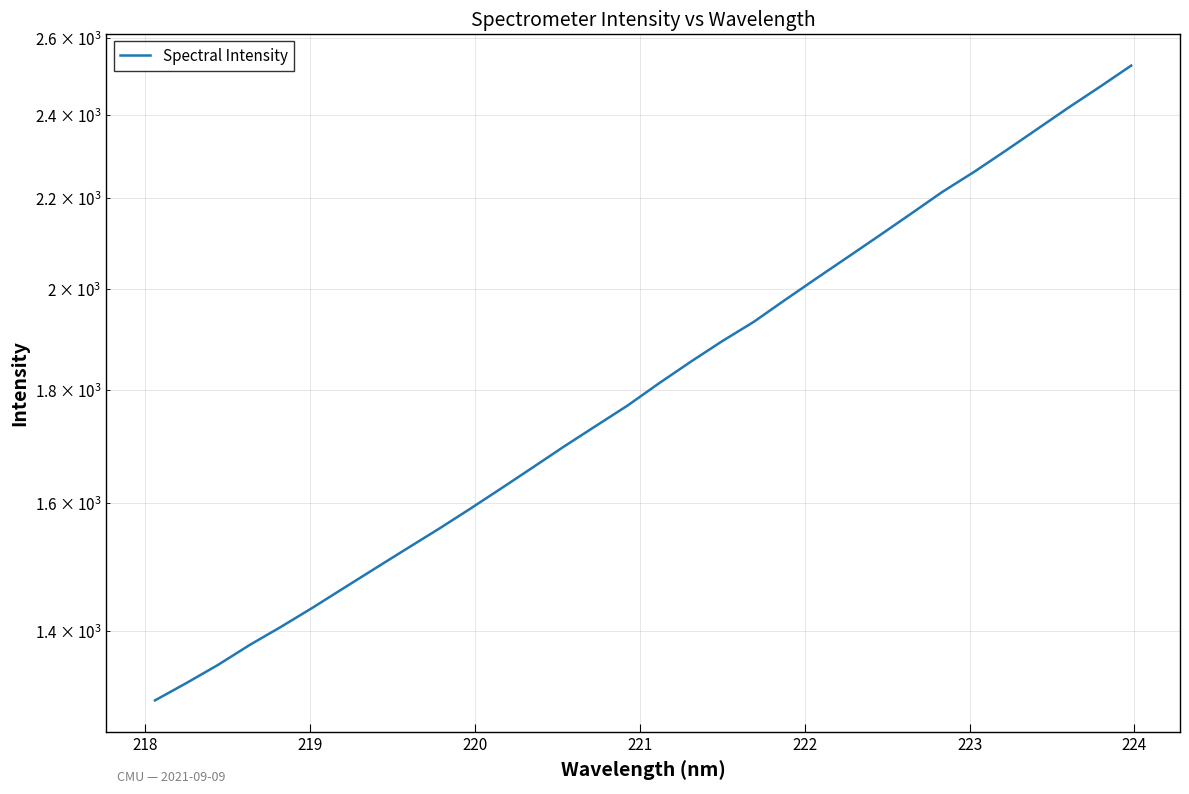

Reading right to left, transcribe all the data shown in this chart.

2526.1	2470.5	2417.4	2363.5	2311.0	2260.7	2214.4	2164.3	2115.8	2069.0	2023.5	1978.3	1933.3	1894.8	1854.6	1813.6	1772.0	1734.9	1698.5	1661.5	1625.6	1590.9	1557.8	1526.5	1495.5	1465.0	1434.9	1406.7	1380.1	1351.9	1326.5	1302.7